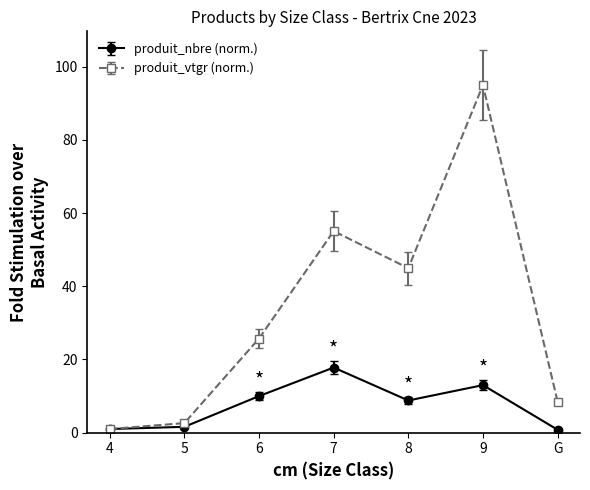

Which series has the widest spread of values?

produit_vtgr (norm.)